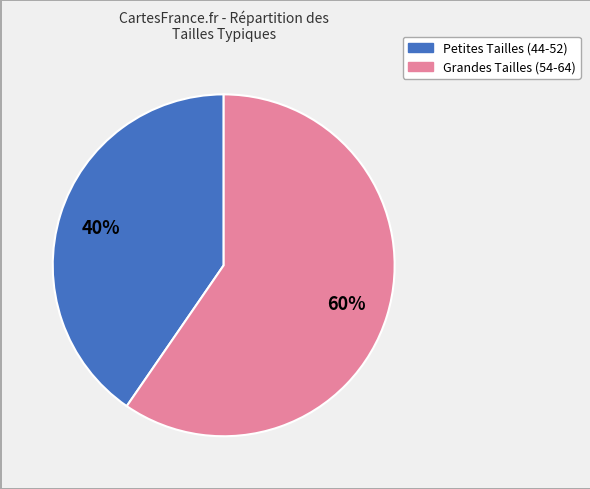

Which slice is the largest?

Grandes Tailles (54-64)